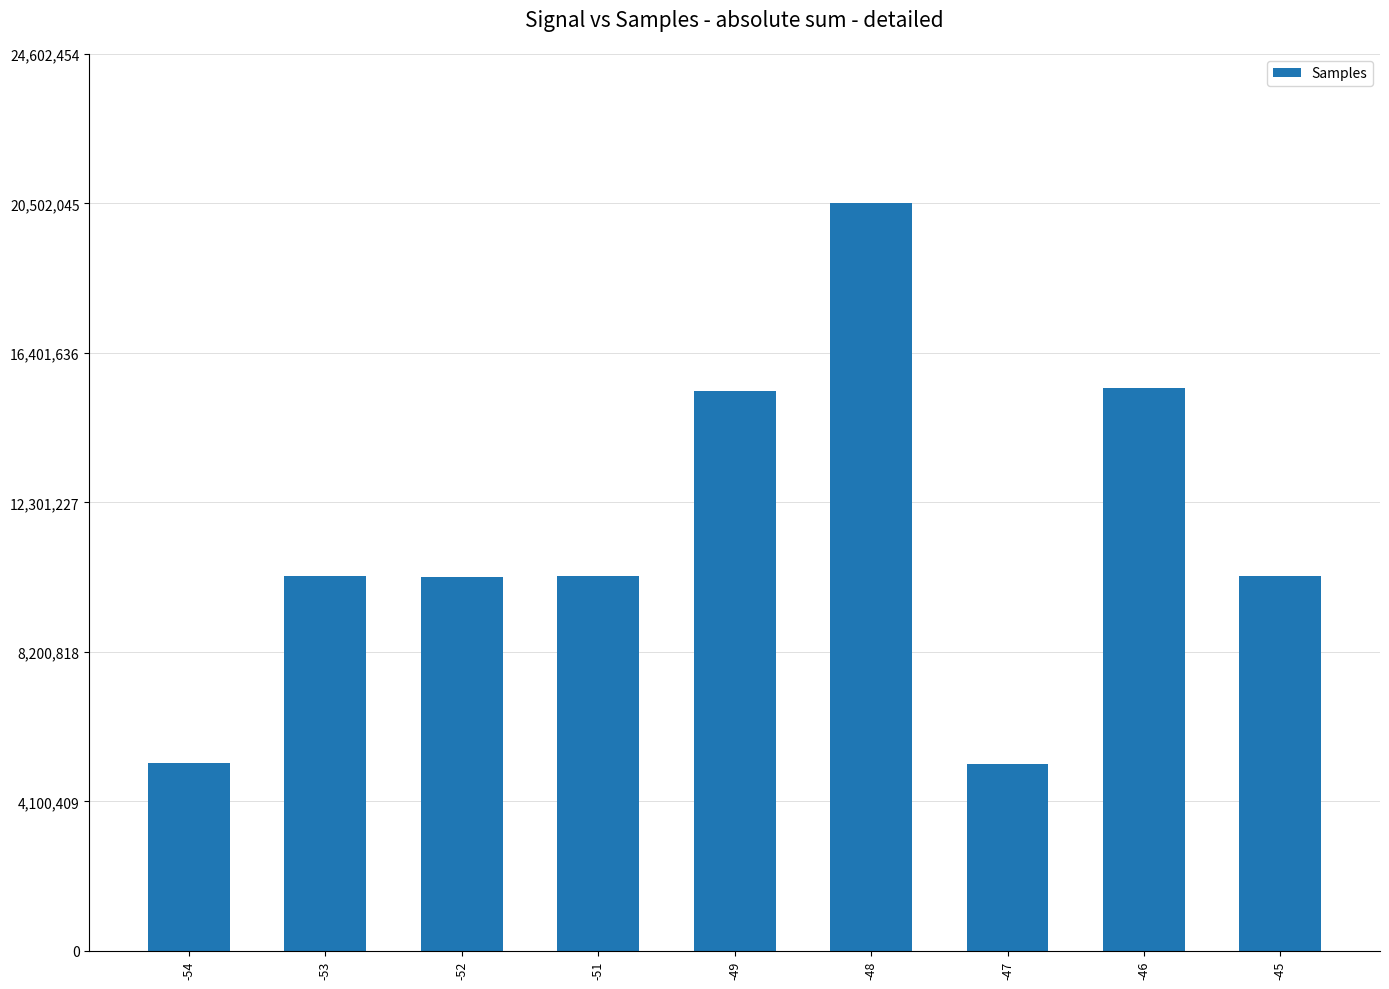

Is it true that the value at -54 is 8317049?

False